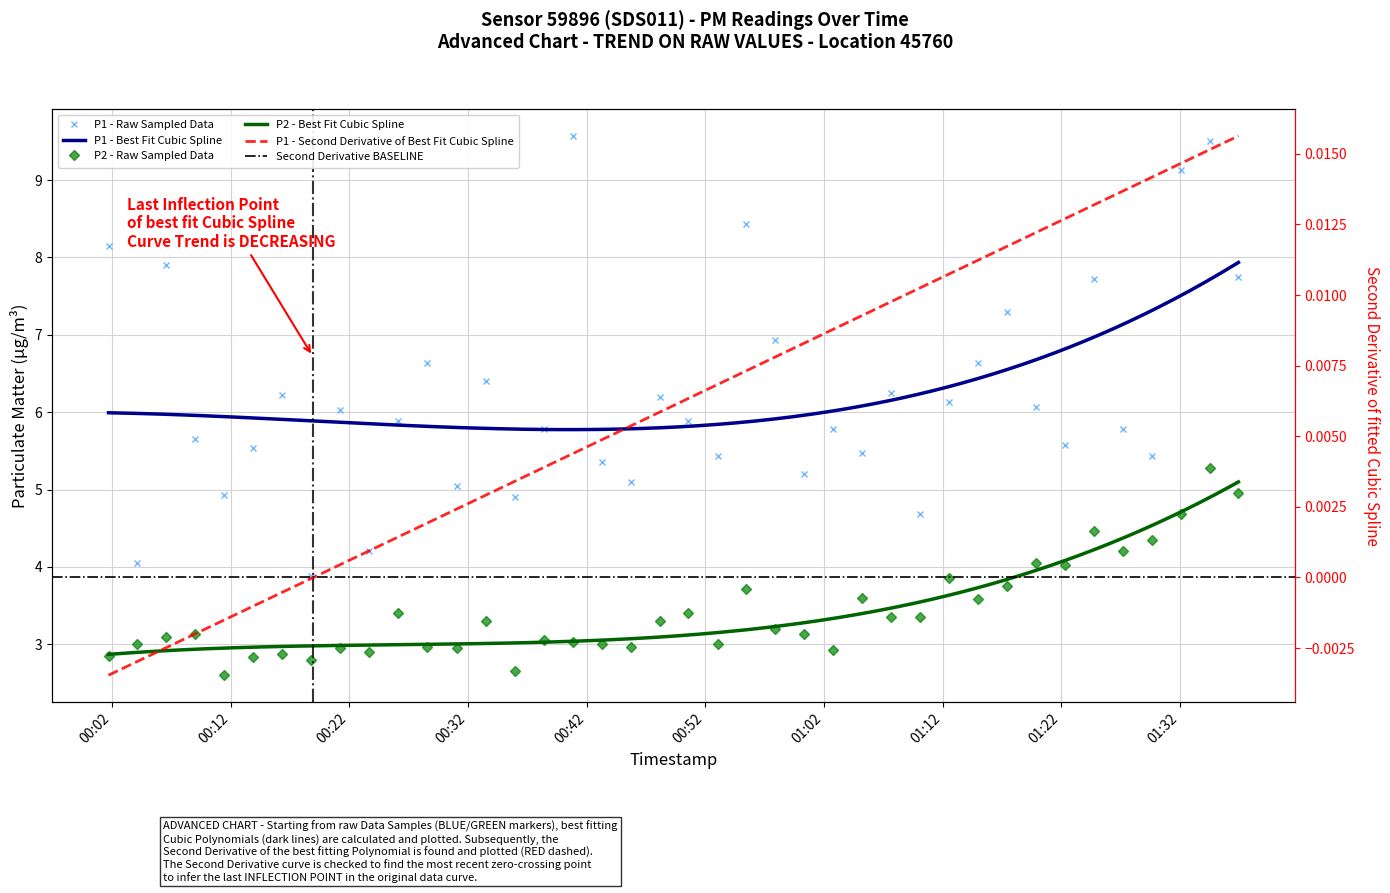

Rank the series by their maximum value, from highest to lowest.

P1, P2